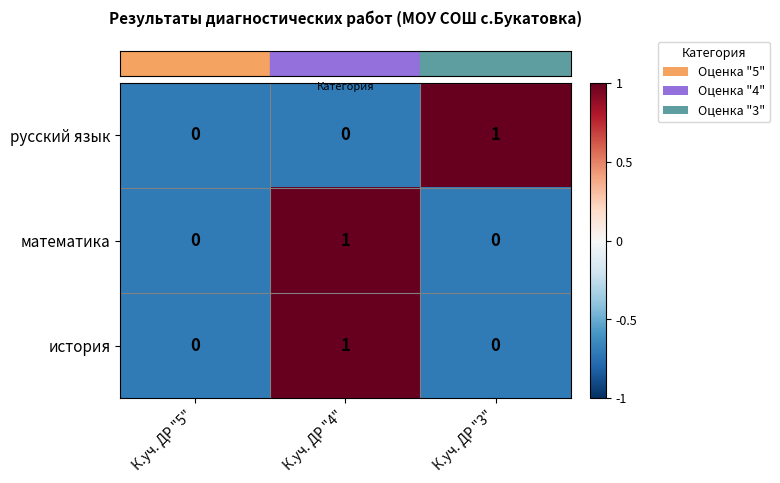

At which category is the sum across all series the highest?

К.уч. ДР "4"